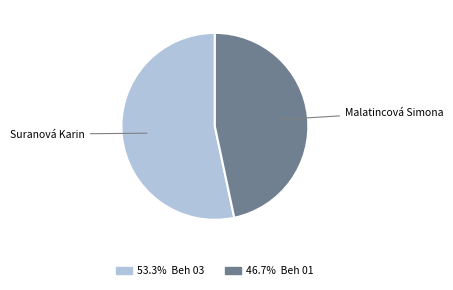

Does any single category account for the majority?

Yes